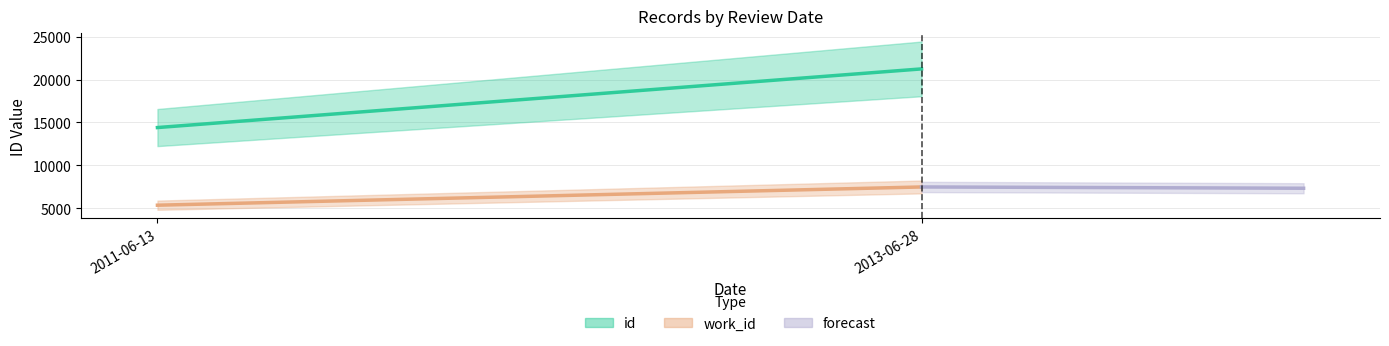

Reading left to right, extract all data points from this chart.

id: 2011-06-13=14409	2013-06-28=21241
work_id: 2011-06-13=5366	2013-06-28=7490